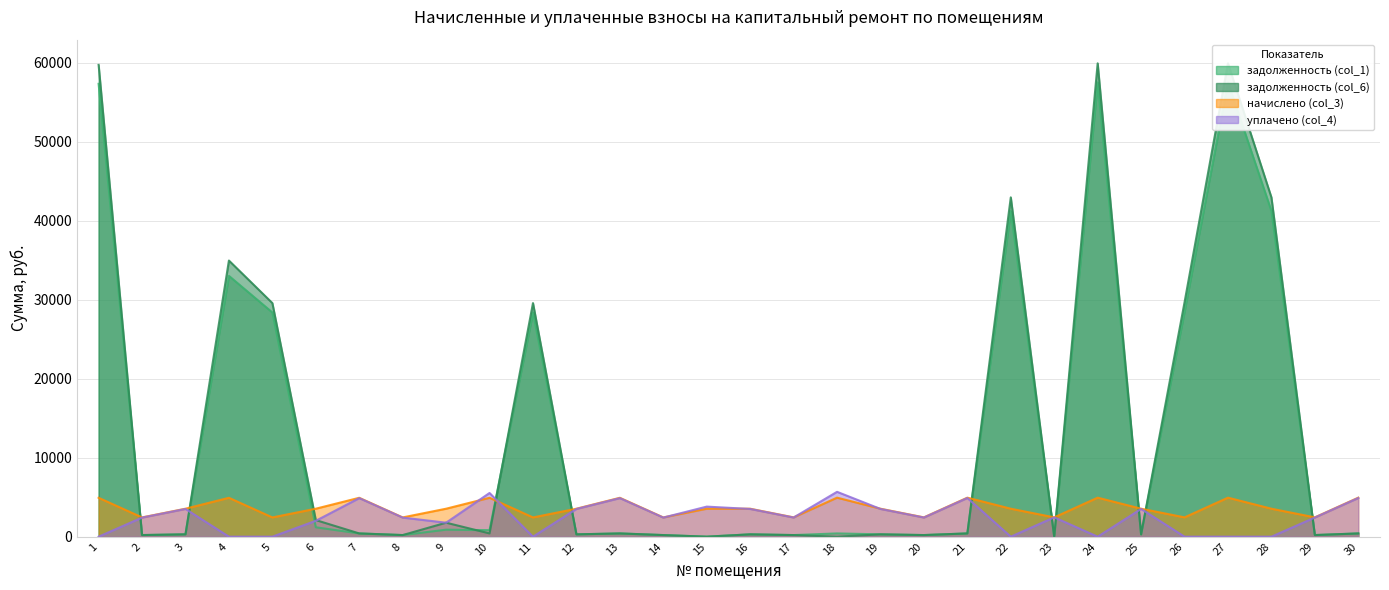

Reading left to right, what are all the values shown in this chart?

задолженность (col_1): 57333.0	203.8	295.0	33020.0	28386.6	1189.5	410.3	203.1	885.1	822.0	28386.6	295.0	409.6	202.6	0.0	295.0	203.8	411.6	295.0	203.8	411.6	41231.2	0.0	57519.0	294.6	28479.8	57519.0	41231.2	203.8	411.1
задолженность (col_6): 59730.5	205.6	295.0	34958.3	29573.7	2102.9	410.3	203.1	1770.2	412.0	29573.7	295.0	410.3	203.1	0.0	295.0	203.8	0.0	295.0	203.7	411.6	42955.5	0.0	59924.3	295.0	29670.8	59924.3	42955.5	203.8	410.9
начислено (col_3): 4923.1	2437.6	3540.5	4923.1	2437.6	3540.5	4923.1	2437.6	3540.5	4923.1	2437.6	3540.5	4923.1	2437.6	3540.5	3540.5	2445.6	4939.1	3540.5	2445.6	4939.1	3540.5	2445.6	4939.1	3540.5	2445.6	4939.1	3540.5	2445.6	4939.1
уплачено (col_4): 0.0	2418.6	3510.3	0.0	0.0	2008.5	4881.2	2416.7	1770.2	5531.4	0.0	3510.3	4880.5	2416.7	3805.4	3510.3	2424.8	5678.2	3510.3	2424.0	4897.1	0.0	2445.6	0.0	3510.3	0.0	0.0	0.0	2424.8	4897.0